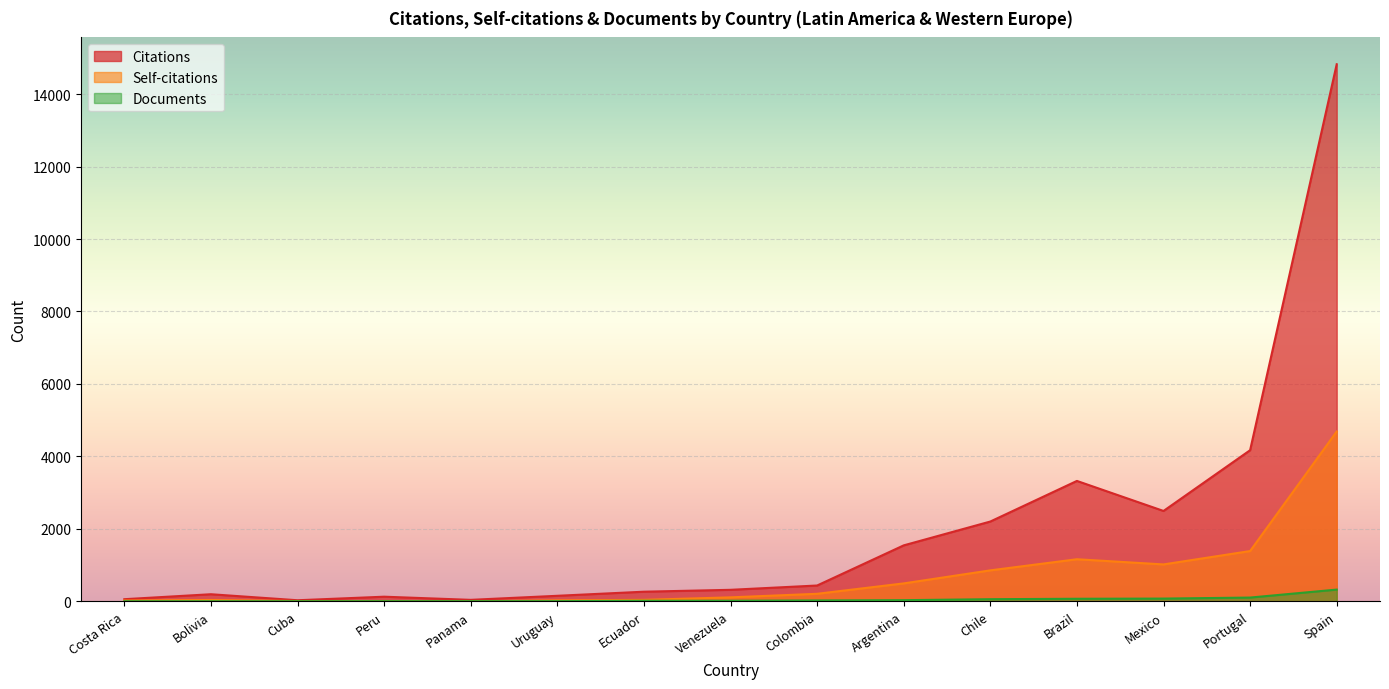

Where does the Citations series first go above 317?

Colombia